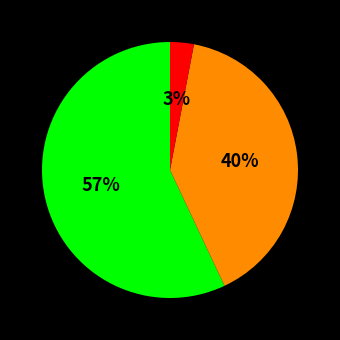

Does any single category account for the majority?

Yes